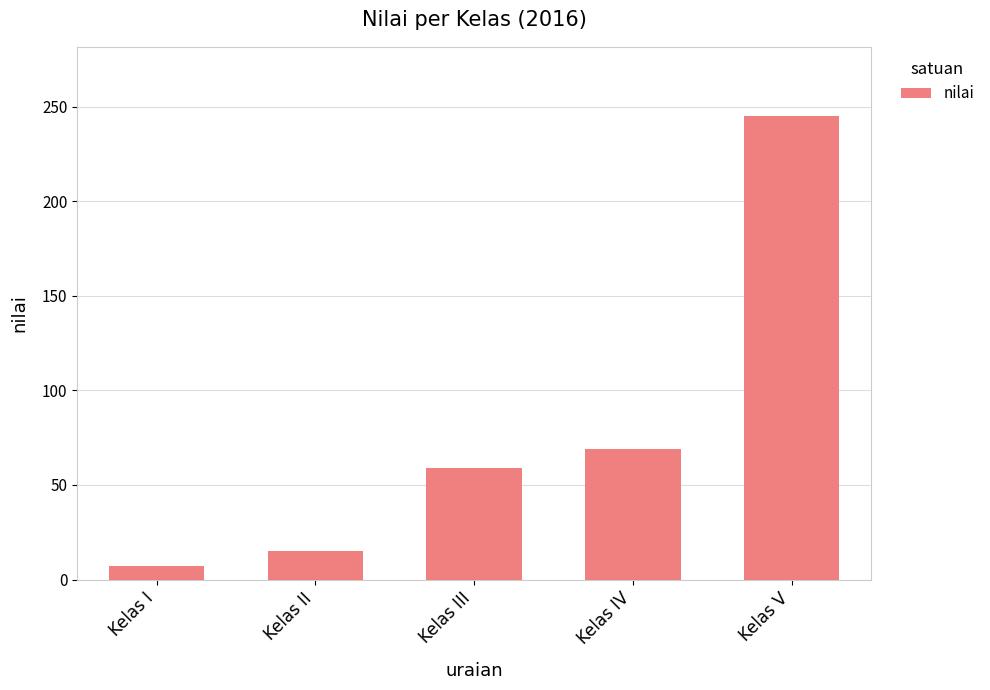

Read the value at Kelas IV, to the nearest 50.

50